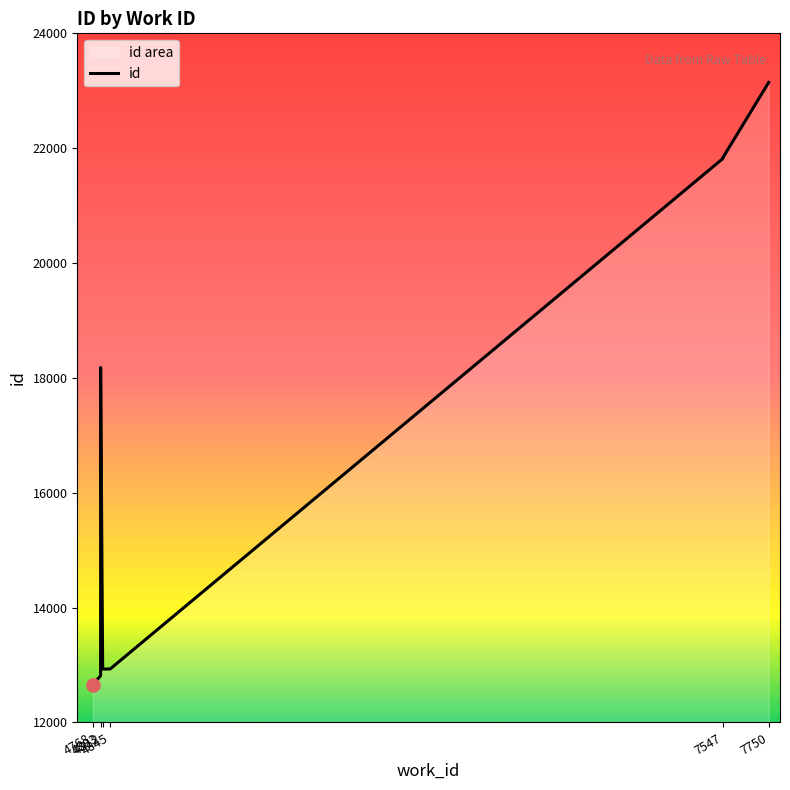

Between 4768 and 7547, which is larger?

7547